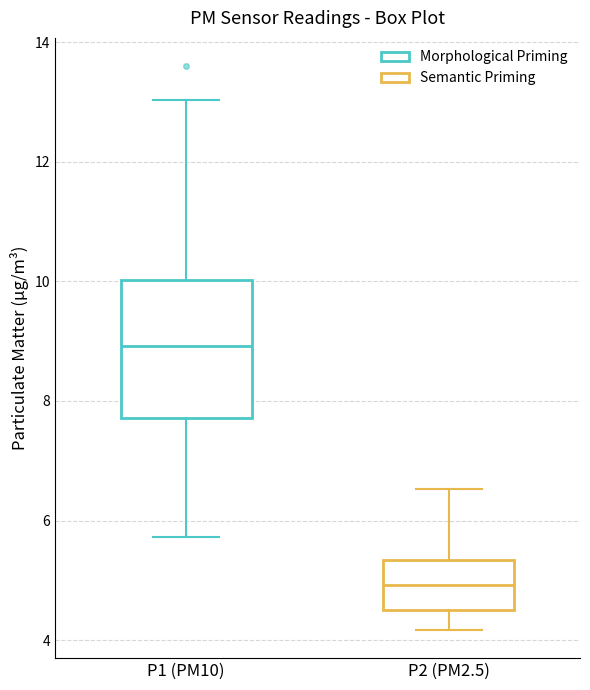

Which box is the tallest, from its lower edge to its upper edge?

P1 (PM10)